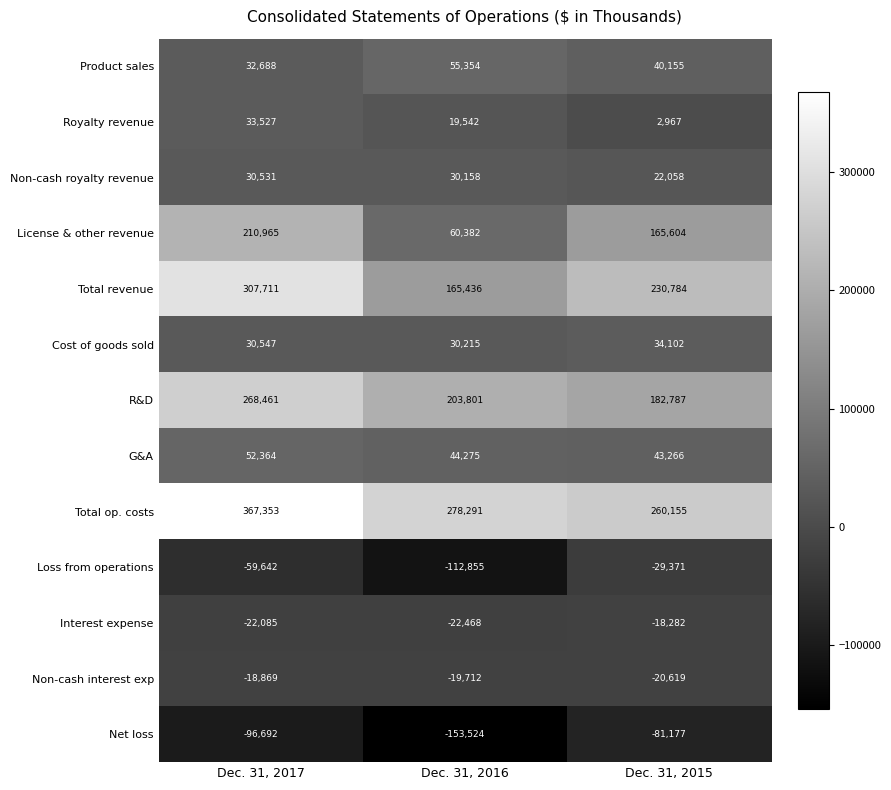

Which series changed the most between Dec. 31, 2016 and Dec. 31, 2015?

License & other revenue